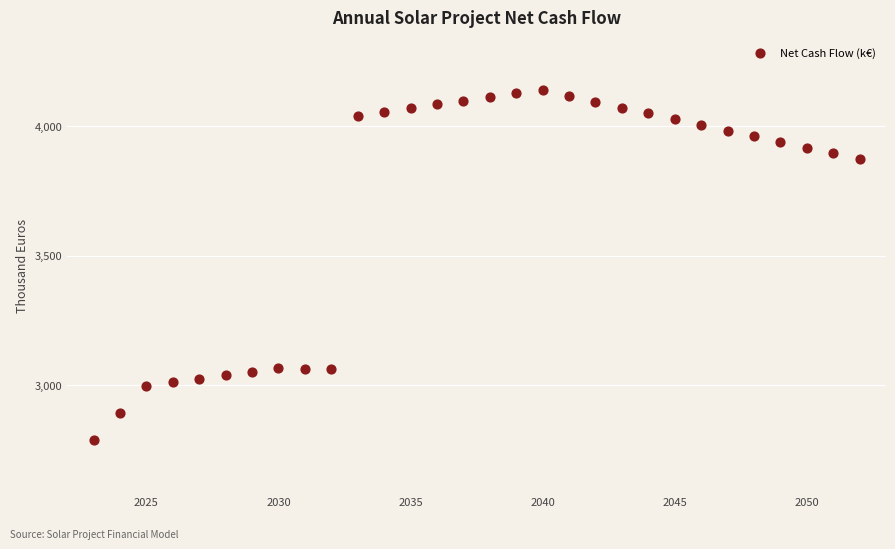

What is the range of X values (max minus min)?

29.0